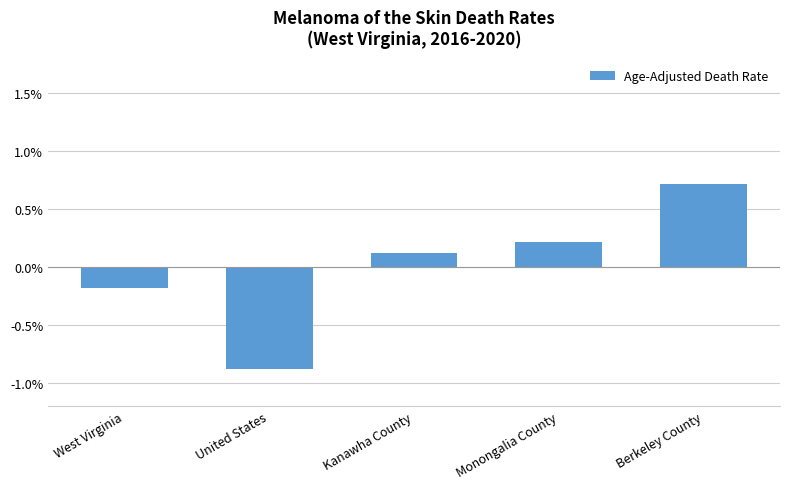

Are the bars horizontal?

No